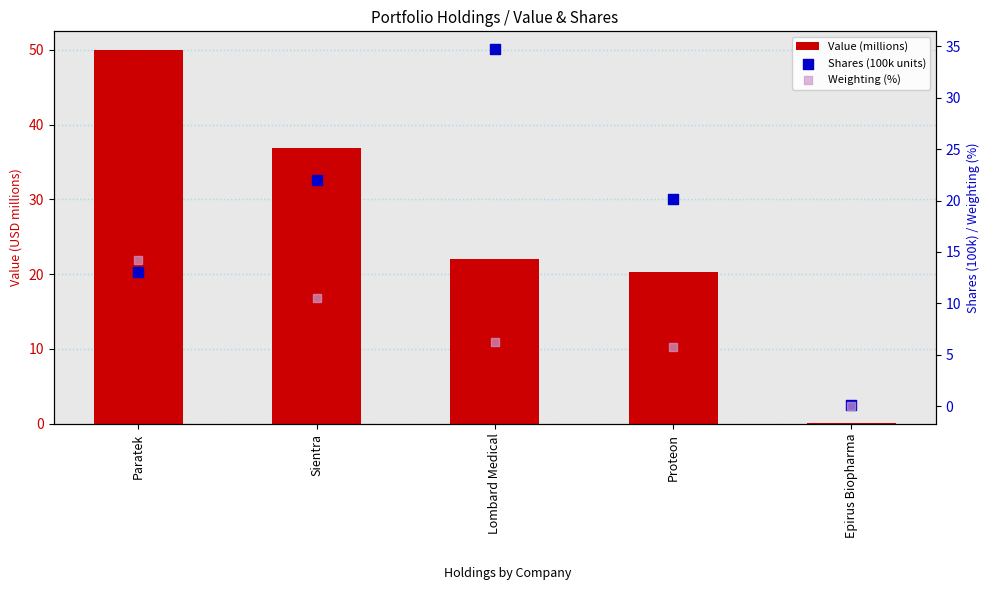

At which category is the sum across all series the highest?

Paratek